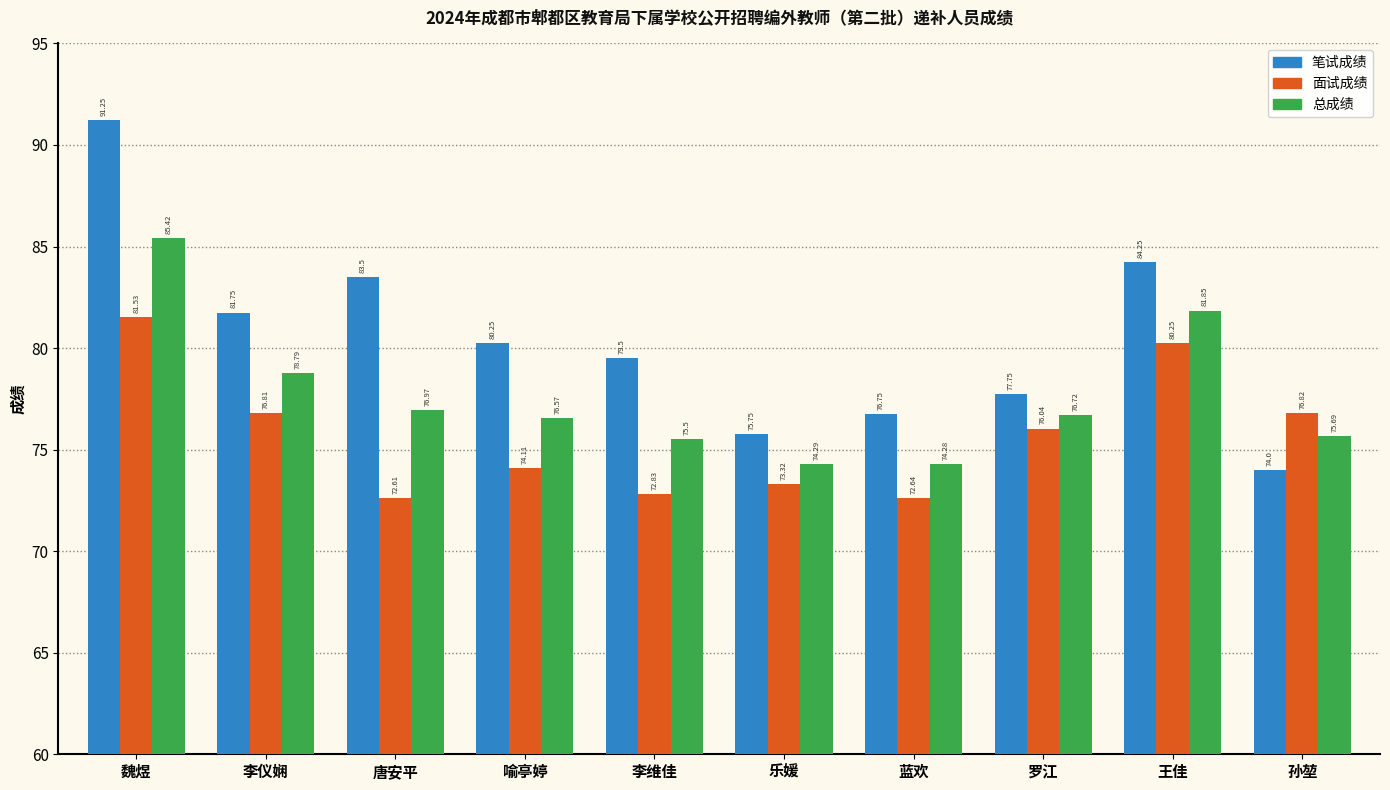

Where does the 笔试成绩 series first go above 80?

魏煜